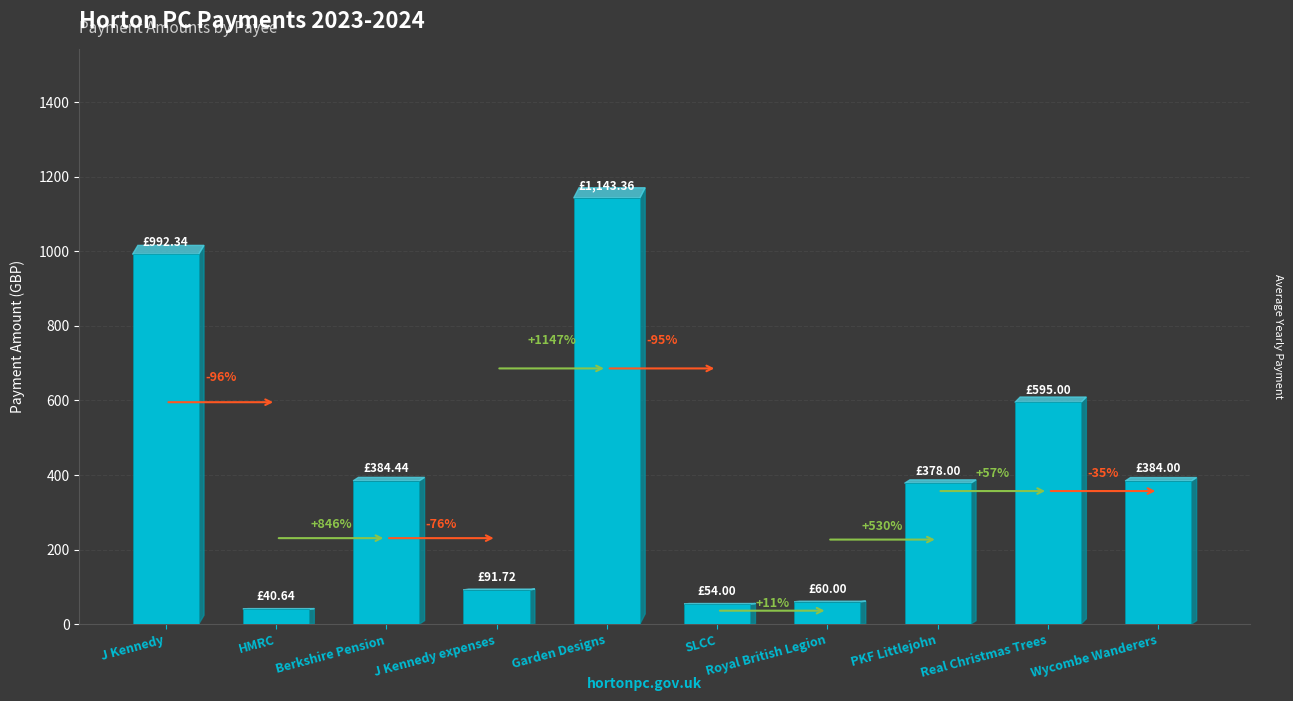

Reading right to left, extract all data points from this chart.

384.0	595.0	378.0	60.0	54.0	1143.4	91.7	384.4	40.6	992.3